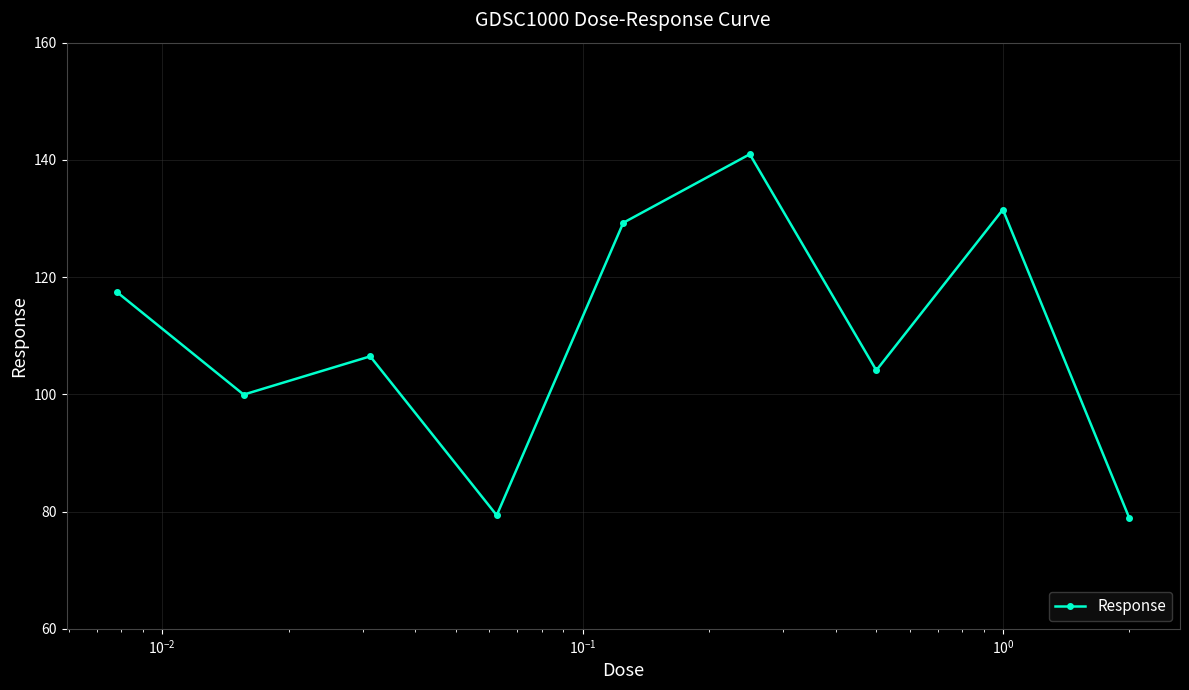

What is the difference between the maximum and minimum values?

62.1